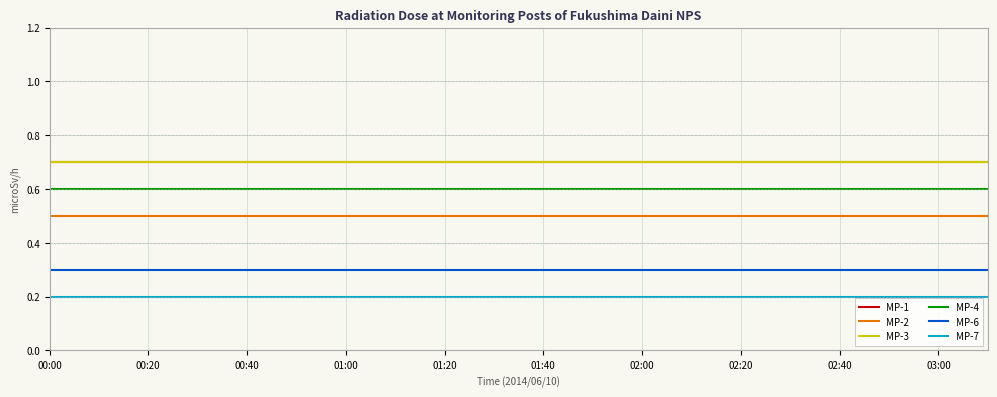

True or false: MP-6 and MP-2 intersect in this chart.

False